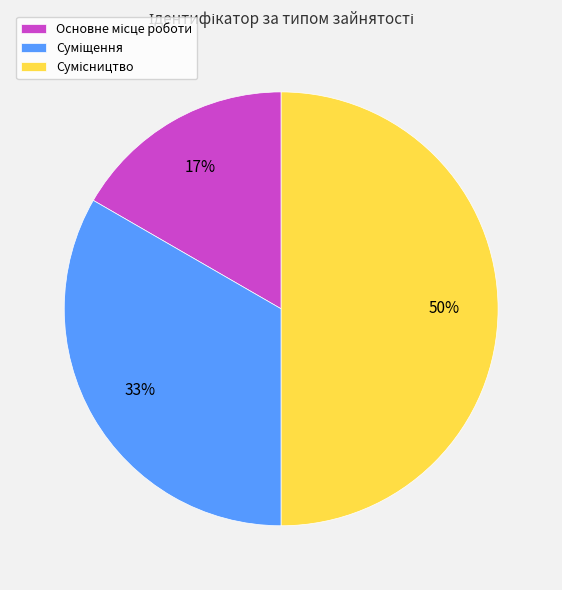

To the nearest percent, what is the average slice percentage?

33%